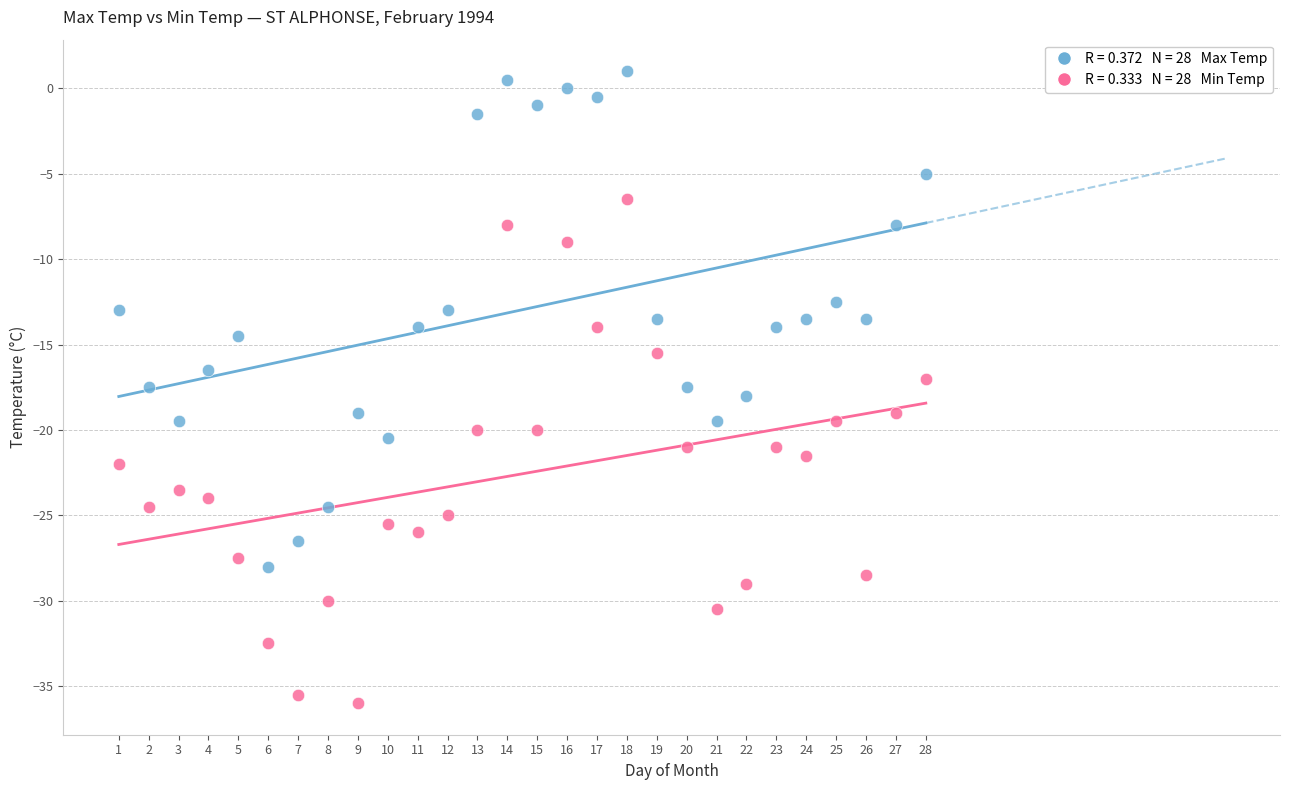

Across all data points, what is the range of X values (max minus min)?

27.0